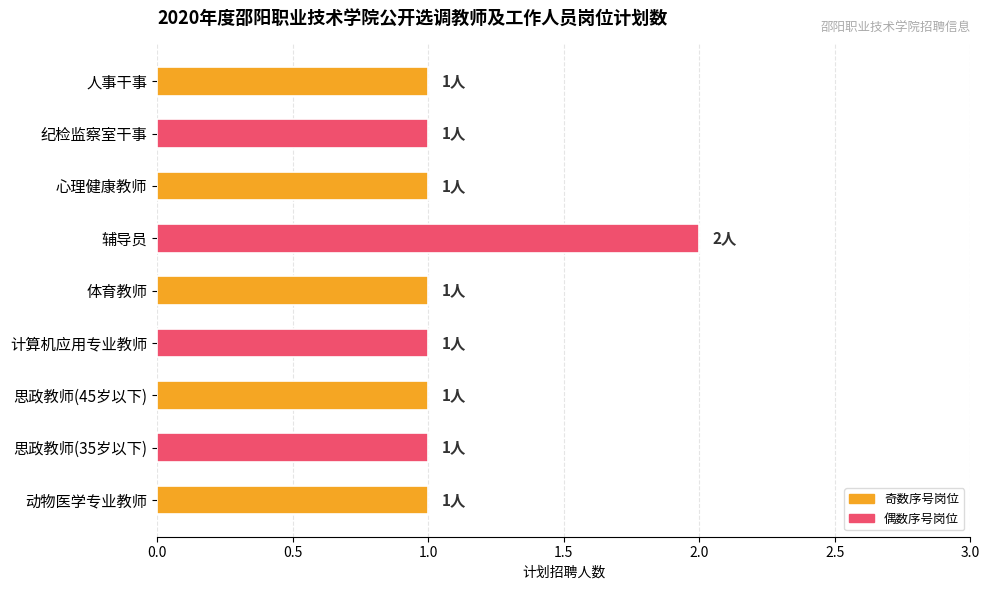

What is the label of the 4th bar from the bottom?

计算机应用专业教师